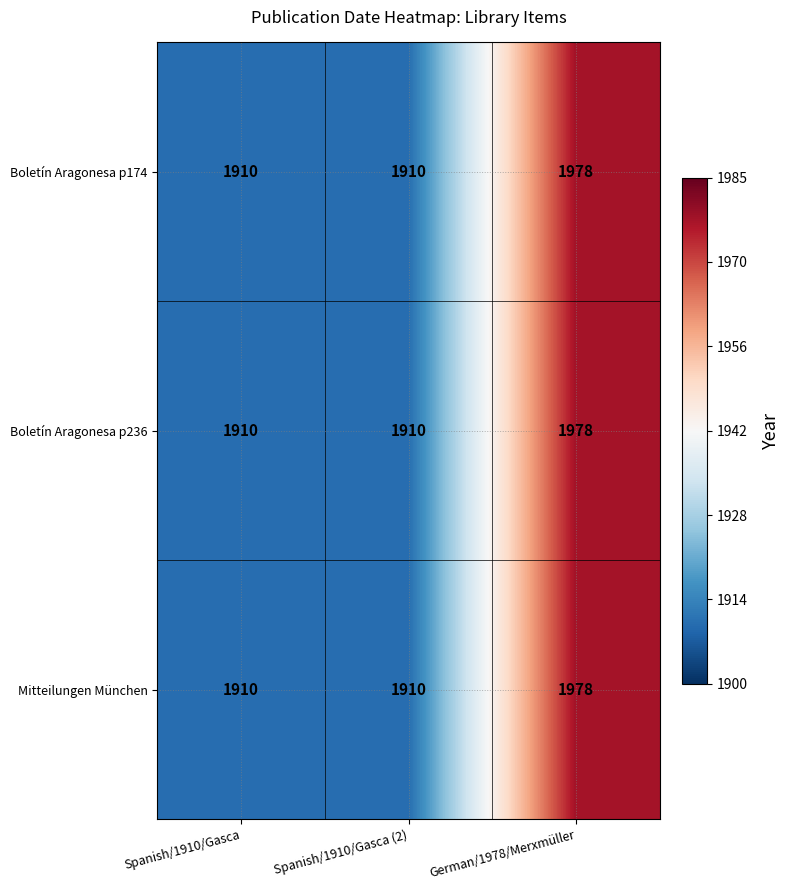

How many distinct data groups are displayed?

3